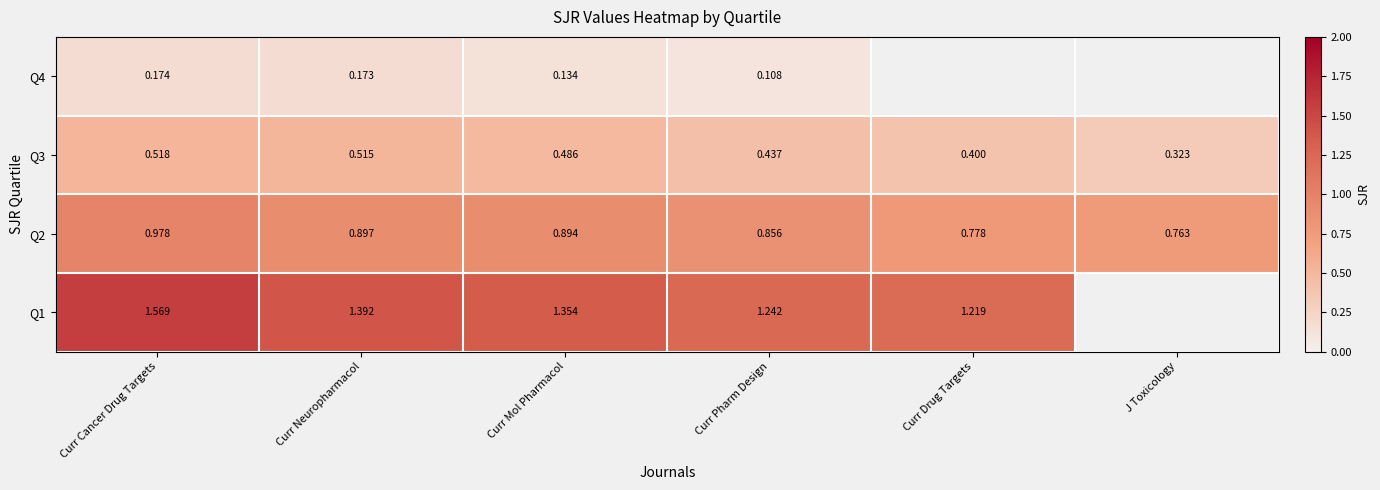

At how many categories does at least one series exceed 0?

6